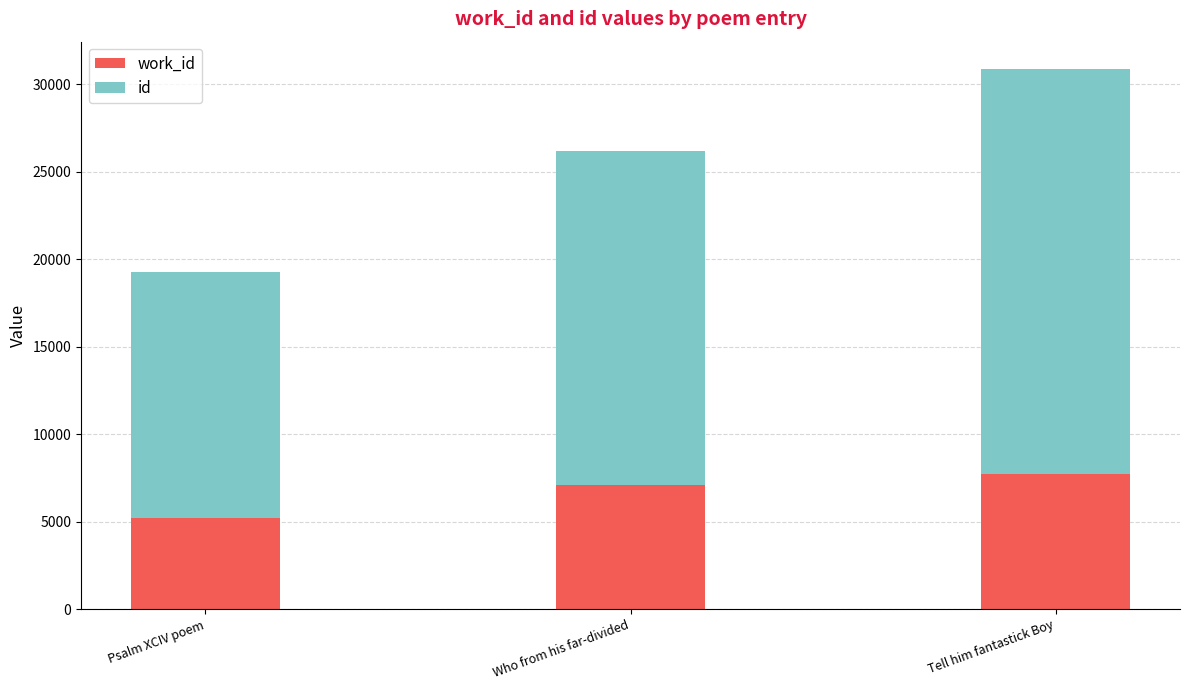

At which category is the sum across all series the highest?

Tell him fantastick Boy